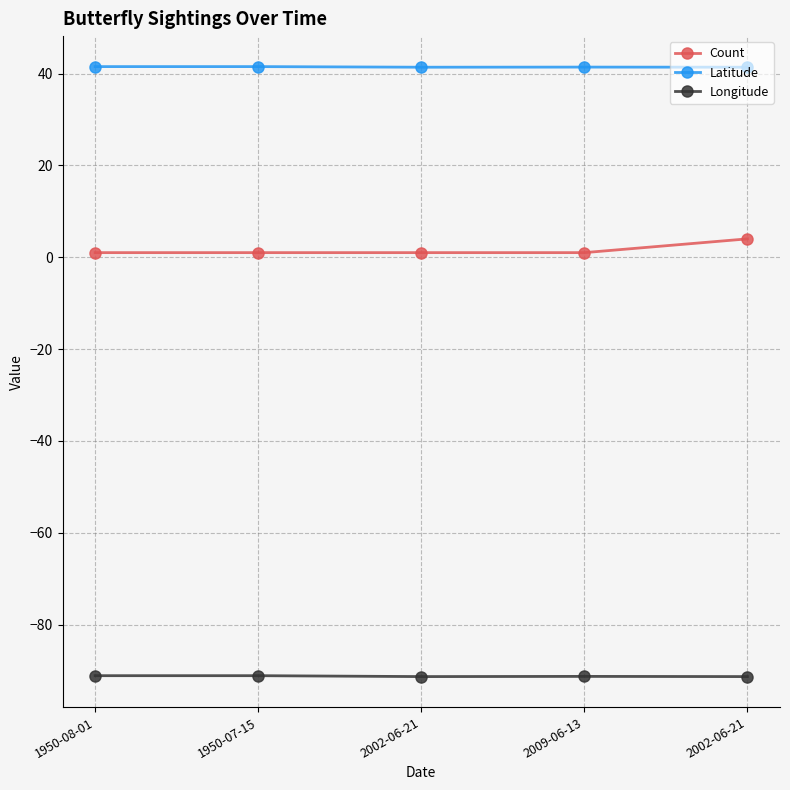

How many data points does each series have?

5